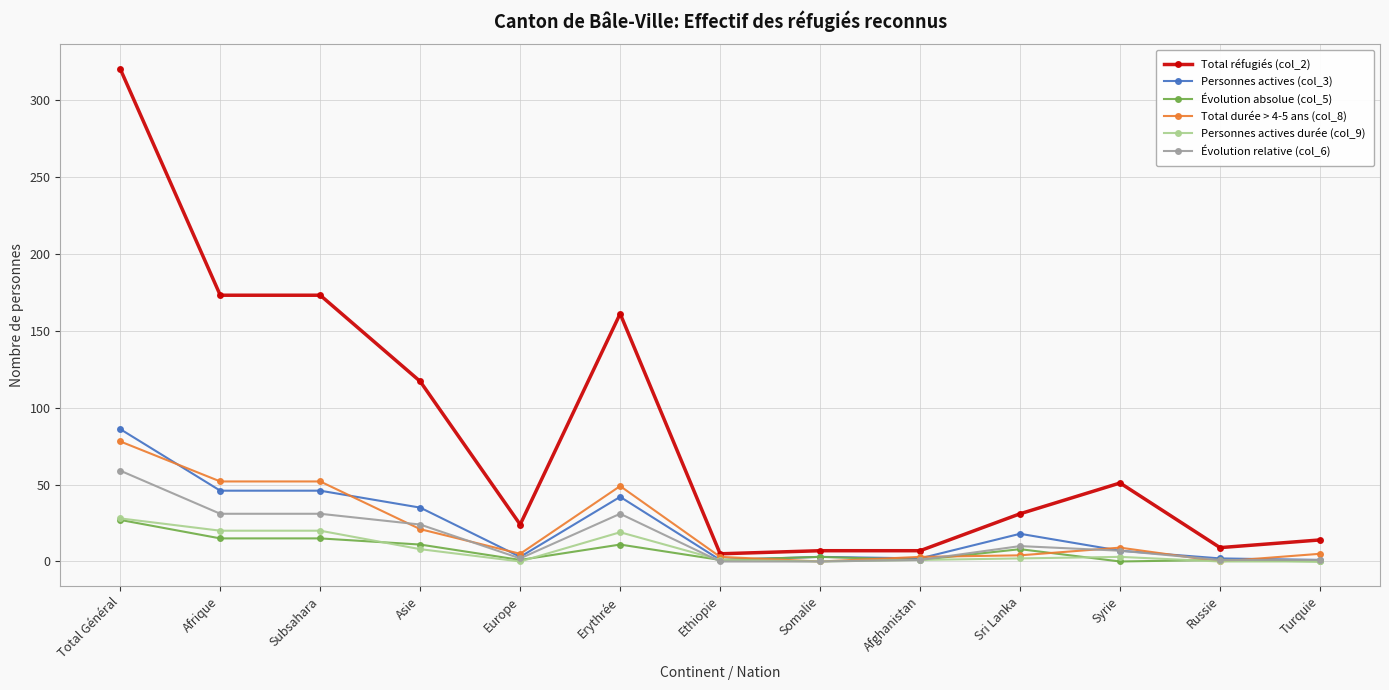

At which category is the sum across all series the highest?

Total Général